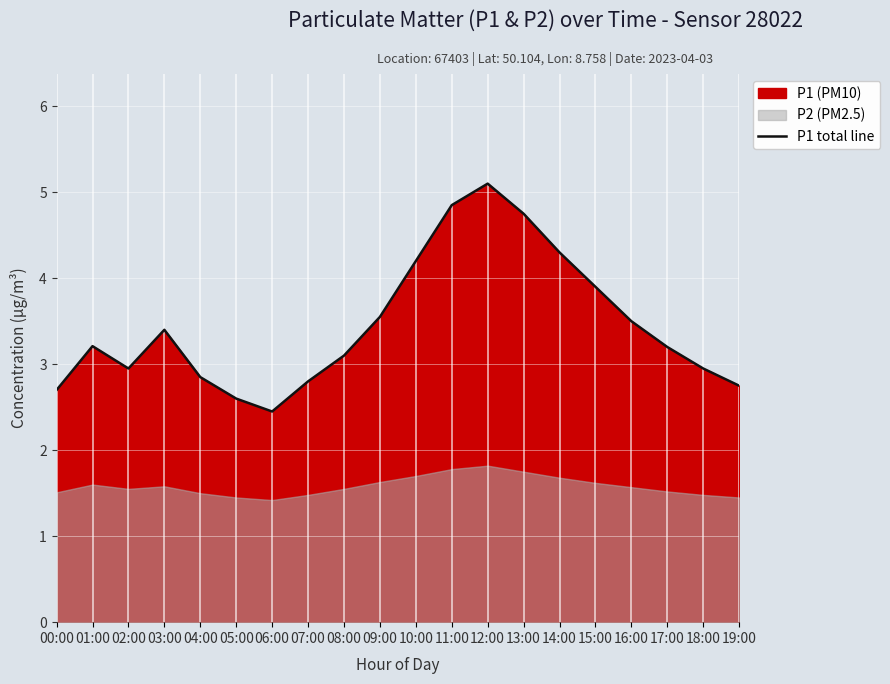

The P1 total line series shows 1.7 at 18:00. True or false?

False